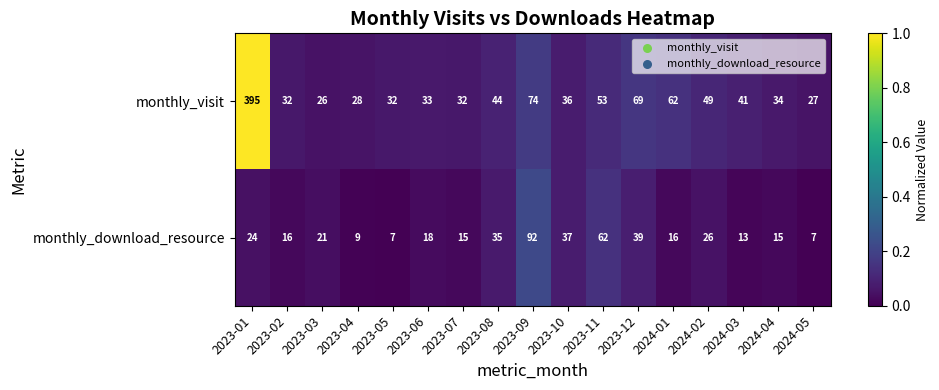

What is the average value of the monthly_download_resource series?

27